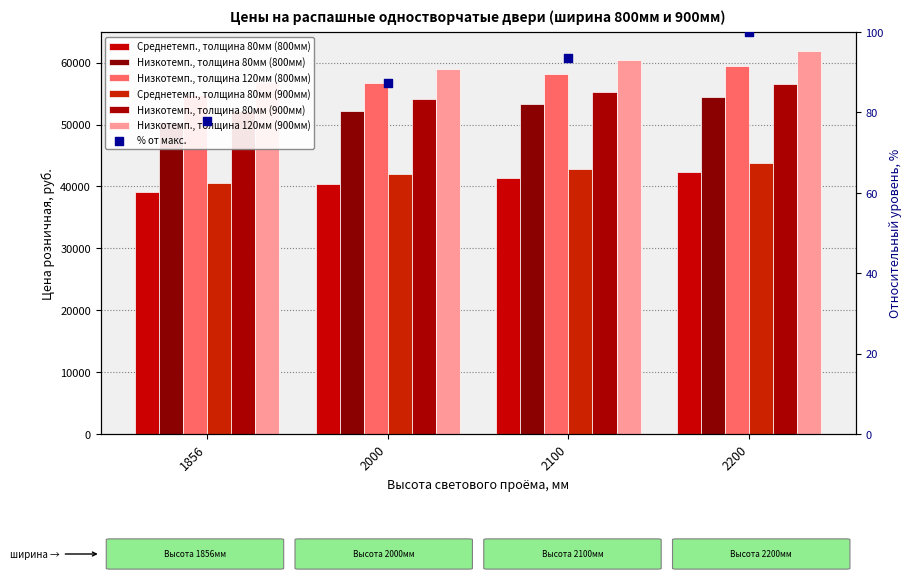

At which category is the sum across all series the highest?

2200